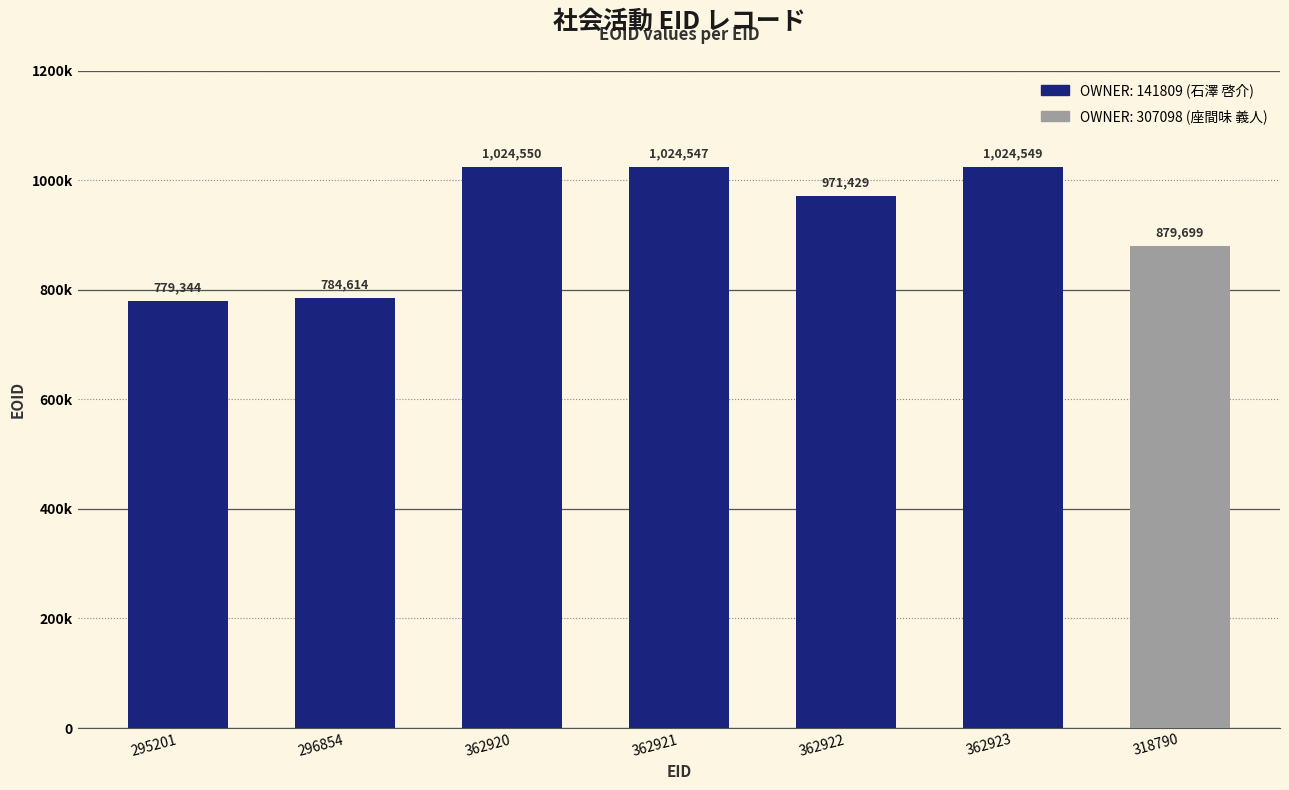

Reading right to left, extract all data points from this chart.

EOID: 879699	1024549	971429	1024547	1024550	784614	779344
MAPTO: 0	0	0	0	0	0	0